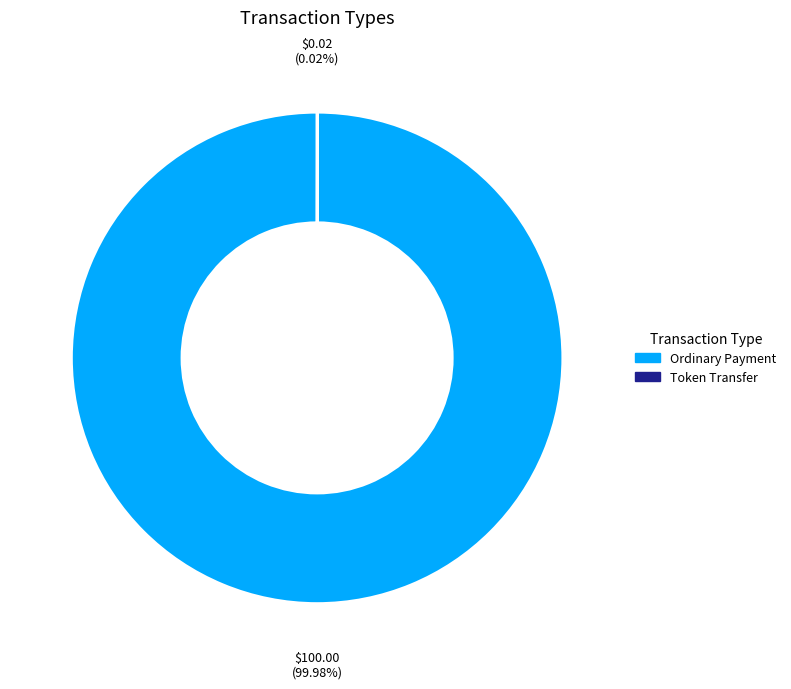

Is Ordinary Payment the majority of the pie?

Yes